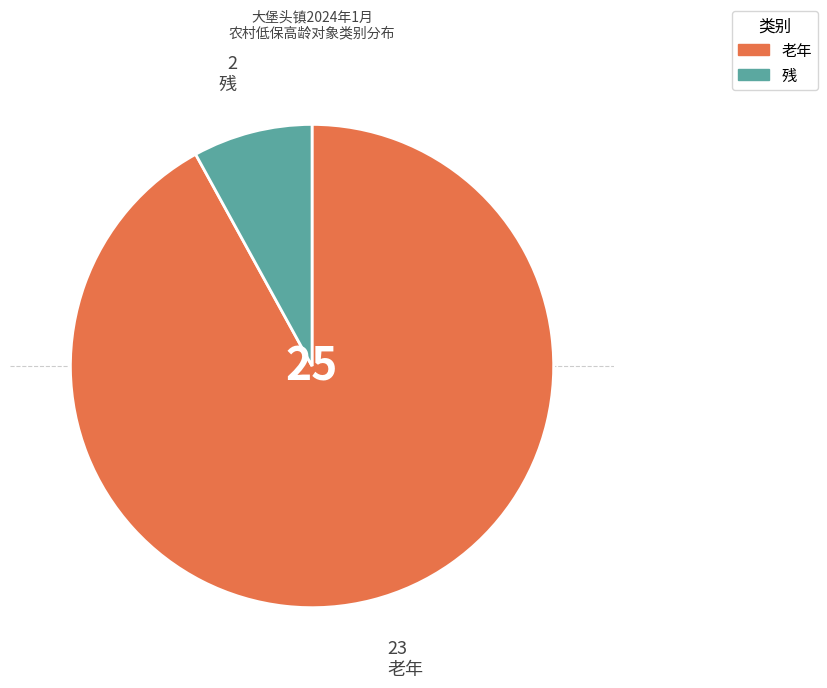

Which has a higher value, 老年 or 残?

老年